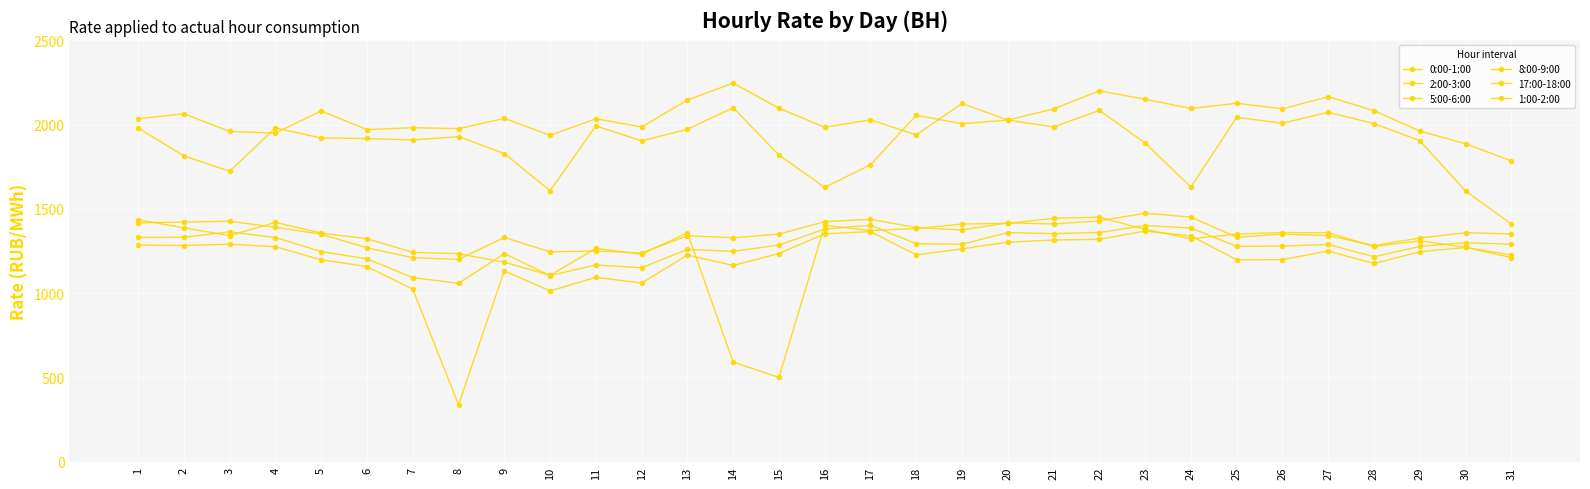

True or false: 5:00-6:00 and 17:00-18:00 cross at least once.

False